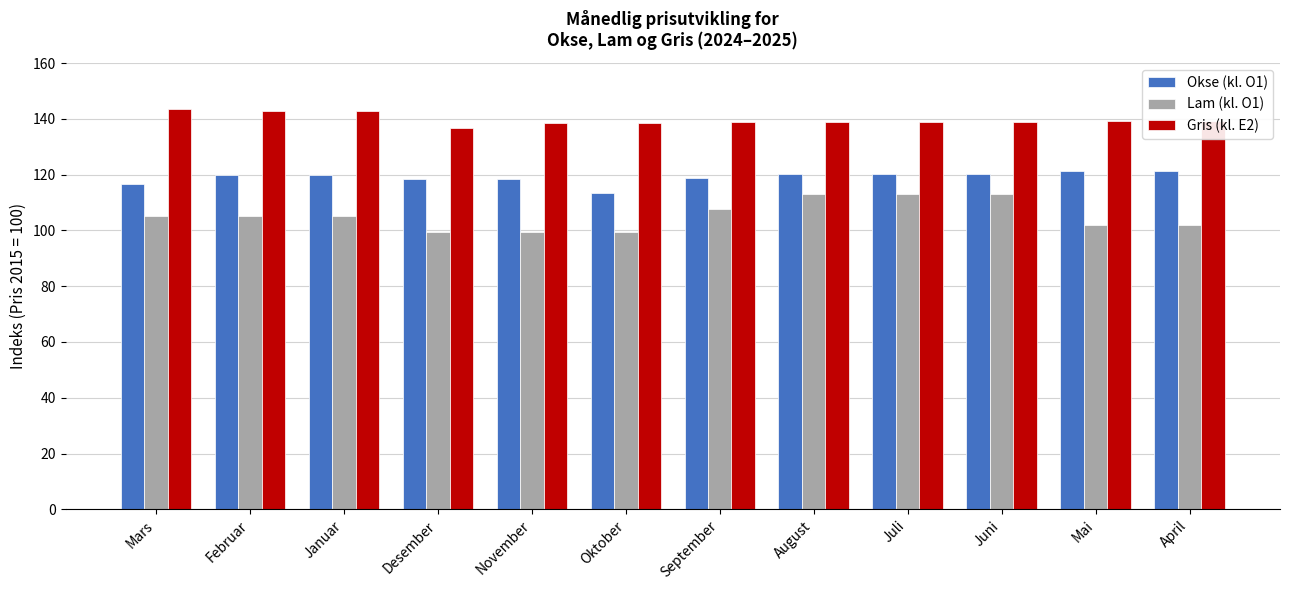

The Lam (kl. O1) series shows 149.5 at Januar. True or false?

False